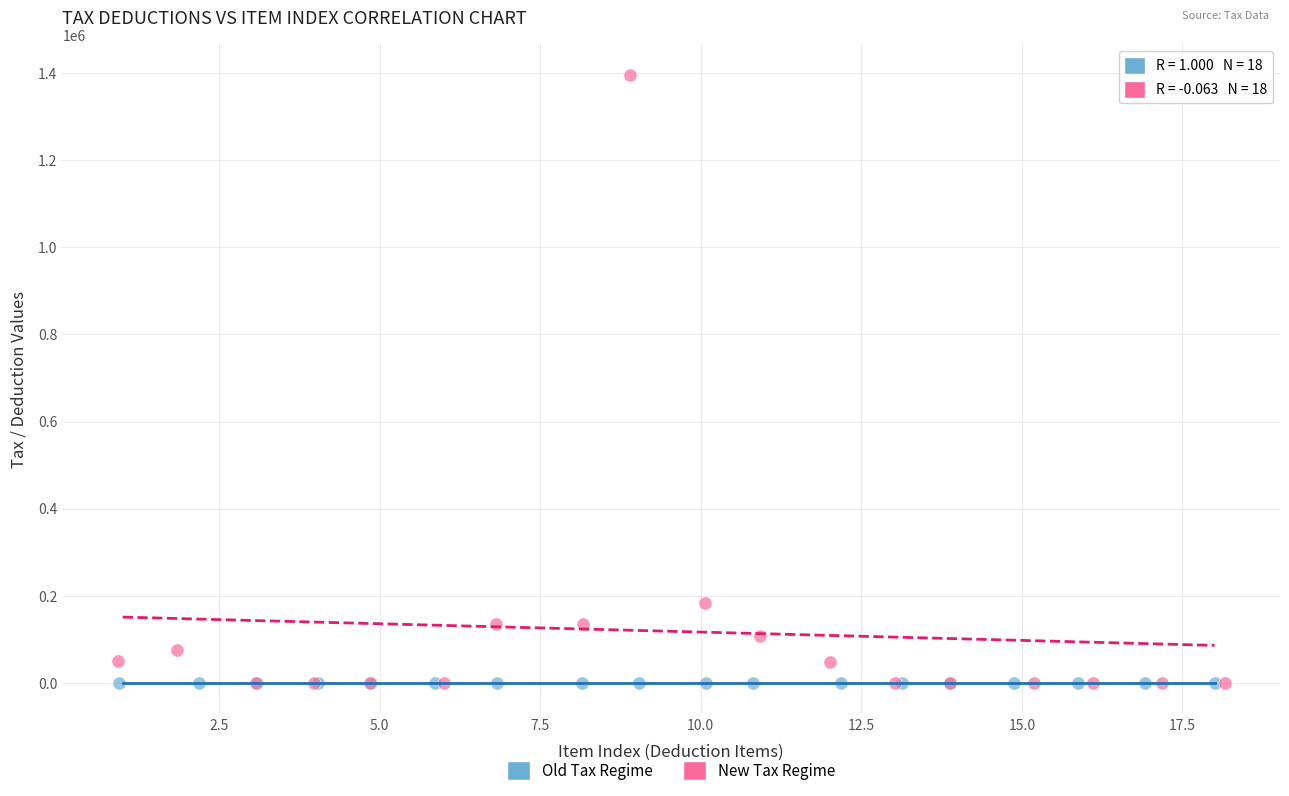

Which series has the widest spread of Y values?

New Tax Regime